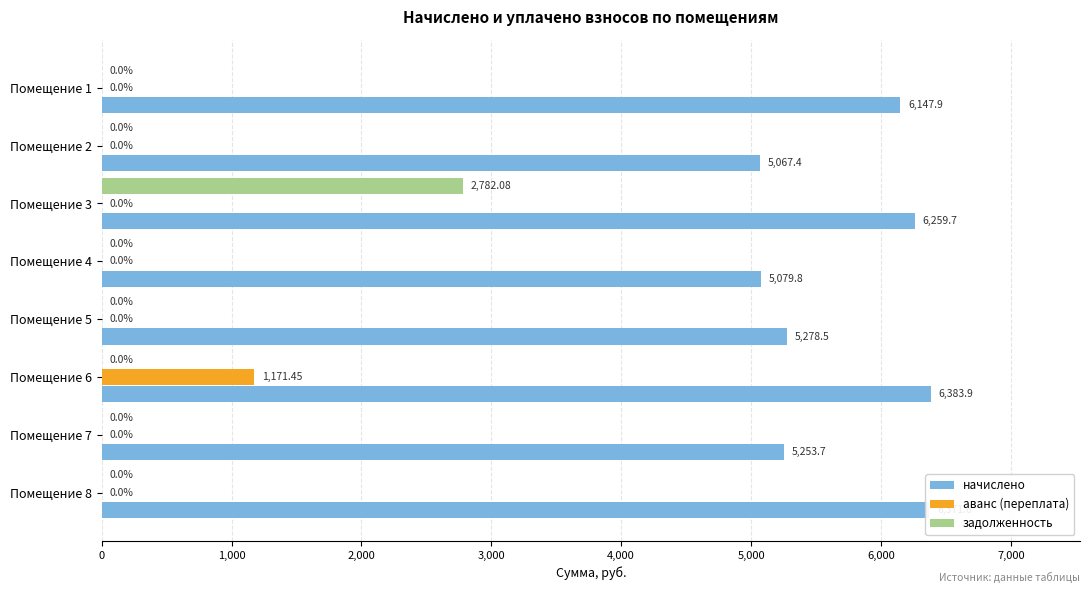

What is the total value across all series at Помещение 7?

5253.7